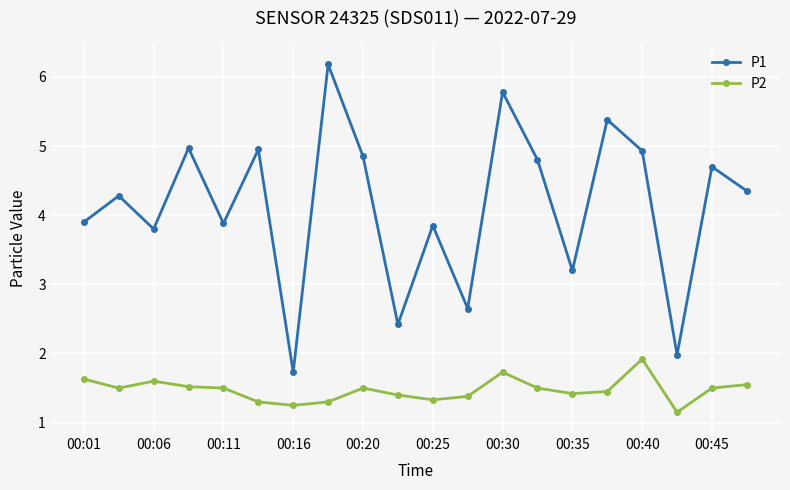

True or false: P1 has more than 2 points higher than both neighbors.

True